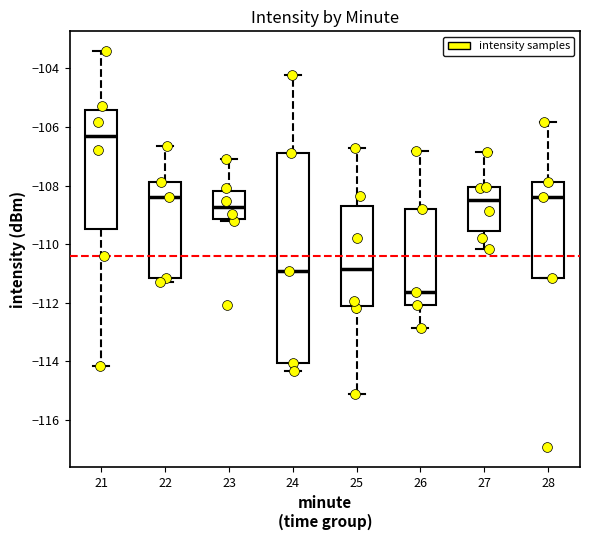

Where is the lower edge of the box at x = 26 on the y-axis? The values are not printed on the chart, so give them approximately, as read against the axis.

-112.0